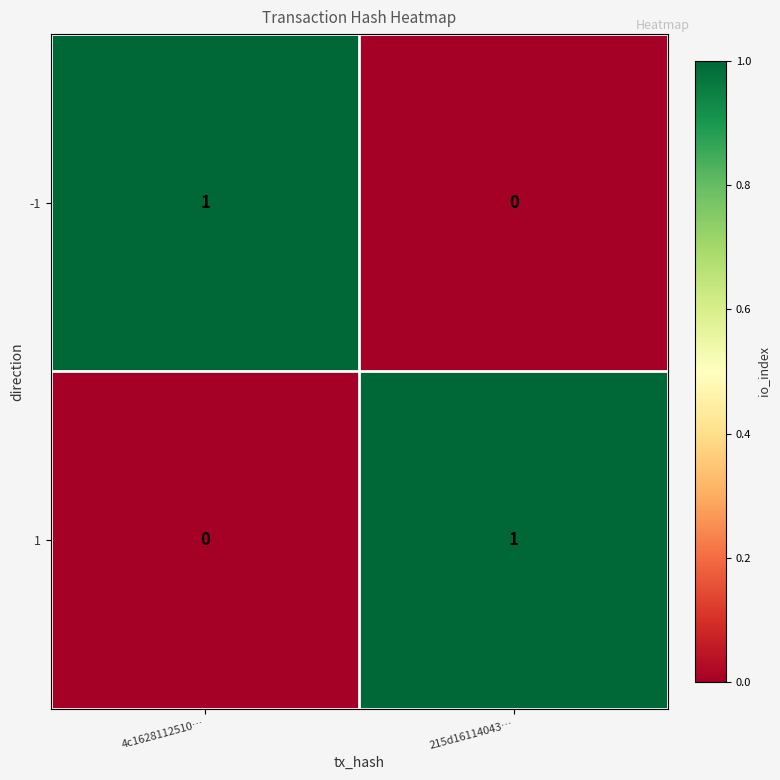

Where is 1 nearest to the value 0?

4c1628112510…